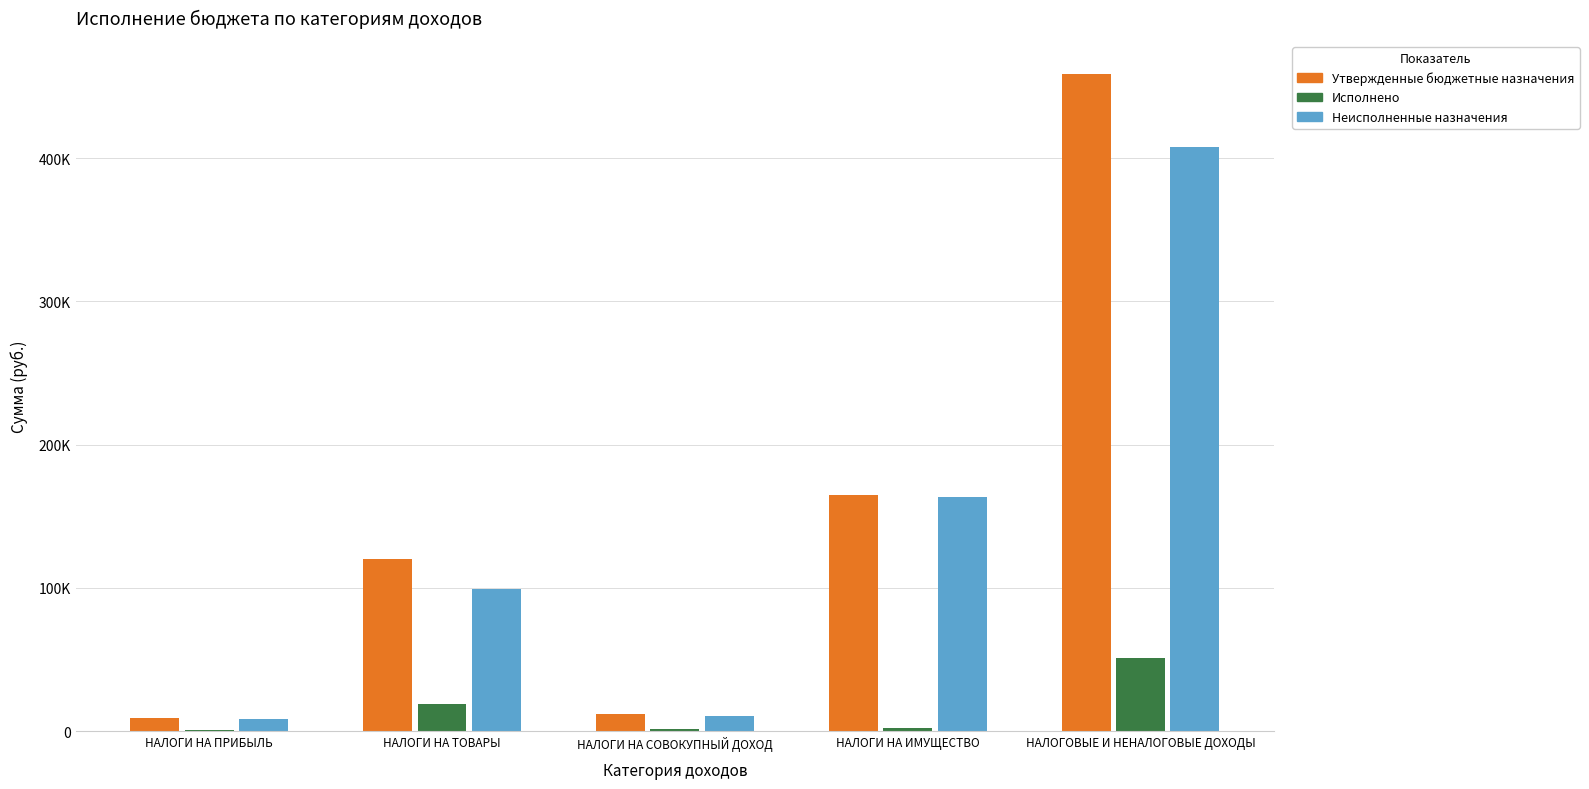

List the labels in order of Неисполненные назначения value, largest first.

НАЛОГОВЫЕ И НЕНАЛОГОВЫЕ ДОХОДЫ, НАЛОГИ НА ИМУЩЕСТВО, НАЛОГИ НА ТОВАРЫ, НАЛОГИ НА СОВОКУПНЫЙ ДОХОД, НАЛОГИ НА ПРИБЫЛЬ